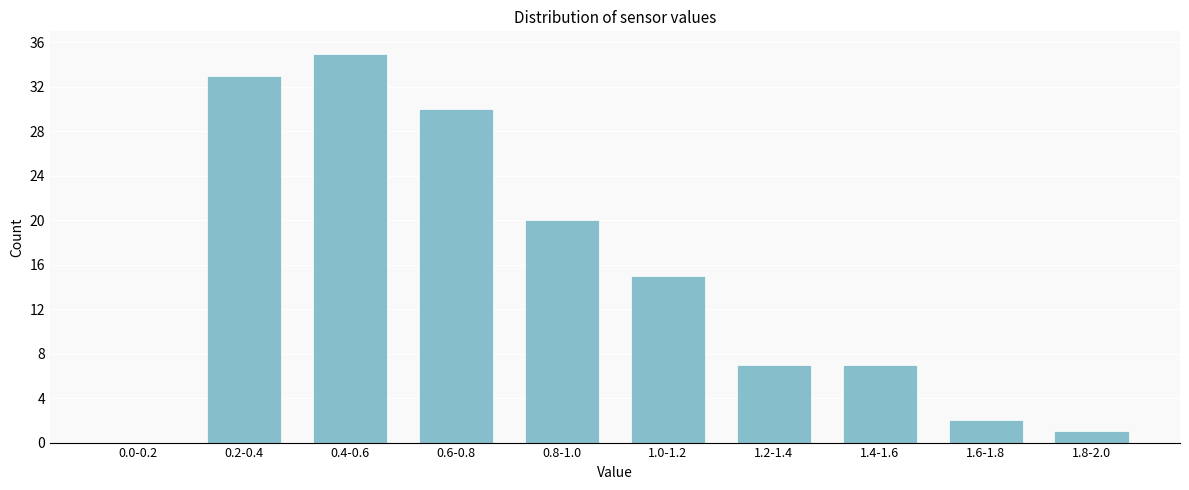

Reading left to right, list all the values displayed in this chart.

0.0-0.2=0	0.2-0.4=33	0.4-0.6=35	0.6-0.8=30	0.8-1.0=20	1.0-1.2=15	1.2-1.4=7	1.4-1.6=7	1.6-1.8=2	1.8-2.0=1